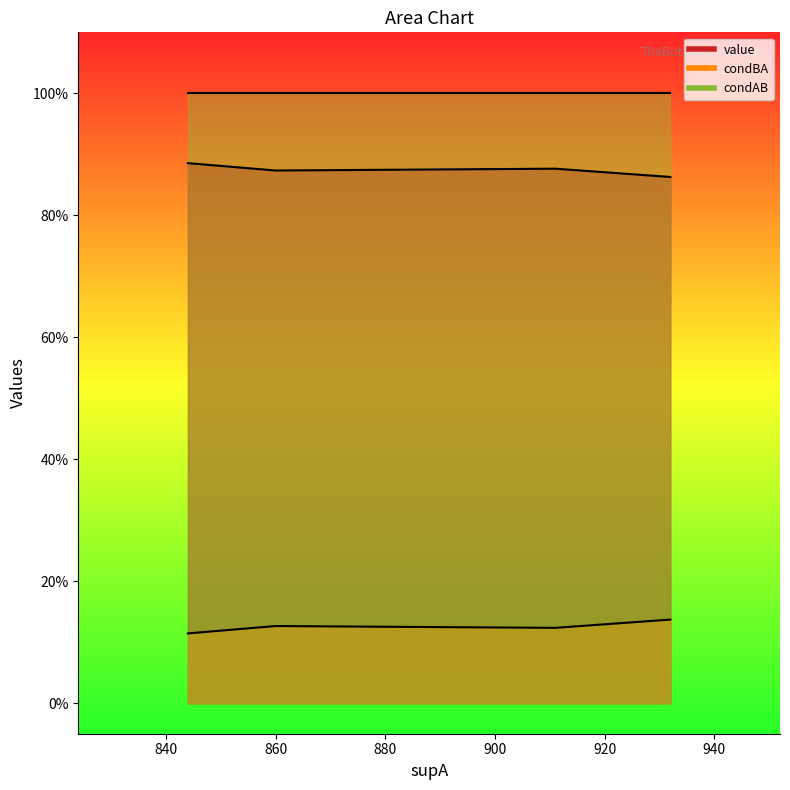

Between 844 and 932, which series saw the biggest shift?

condBA